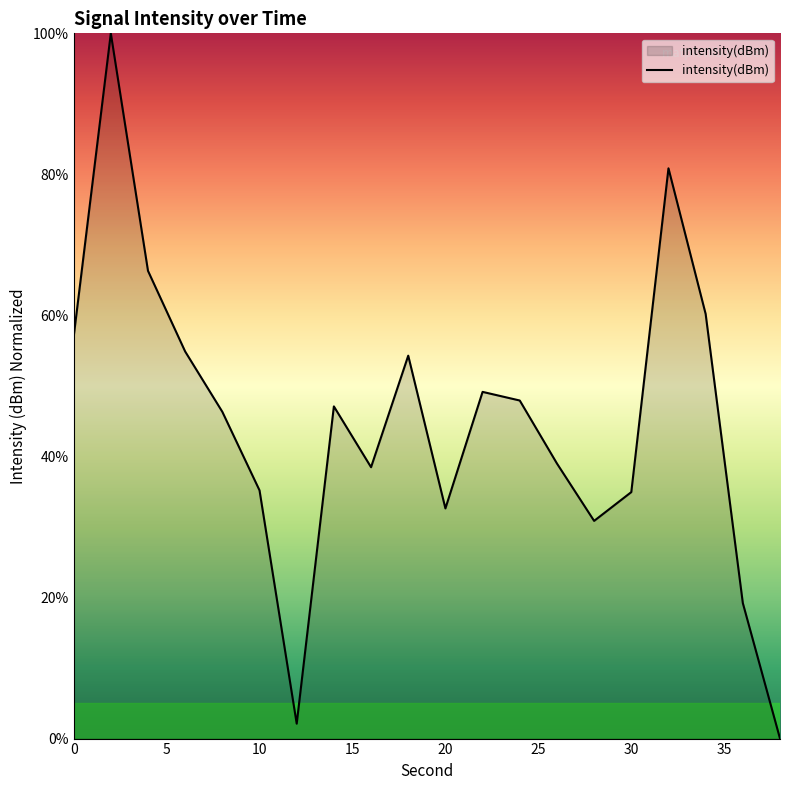

What is the greatest value displayed?

100.0